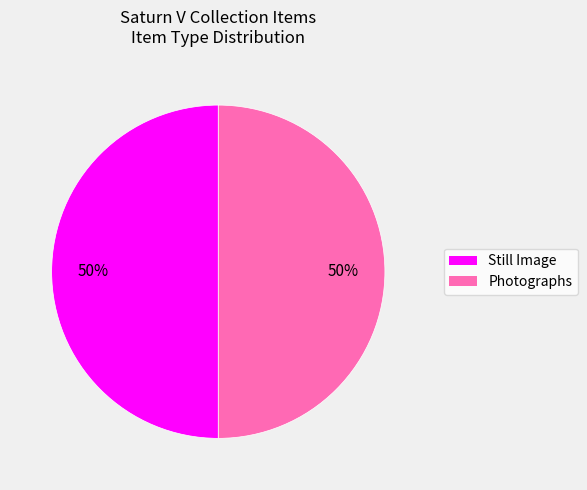

To the nearest percent, what is the average slice percentage?

50%